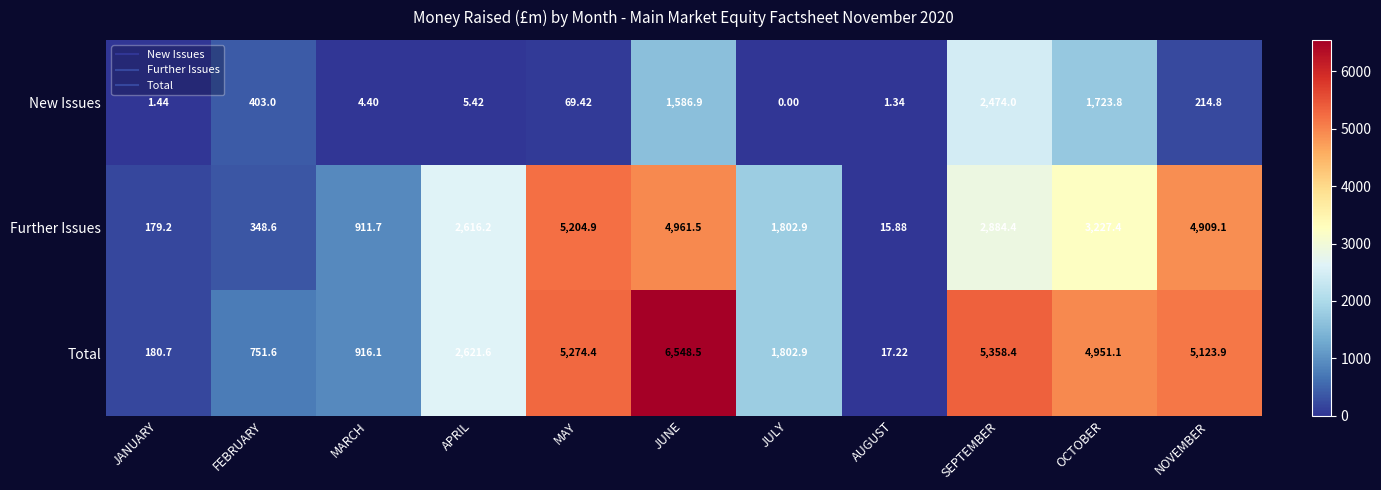

Which label corresponds to the smallest value in the chart?

JULY